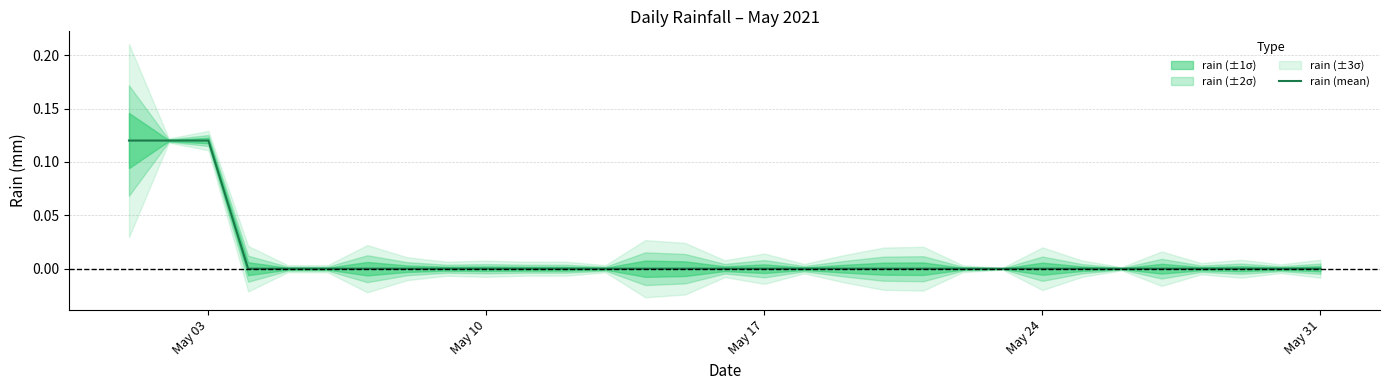

The rain (mean) series shows 0.1 at May 31. True or false?

False